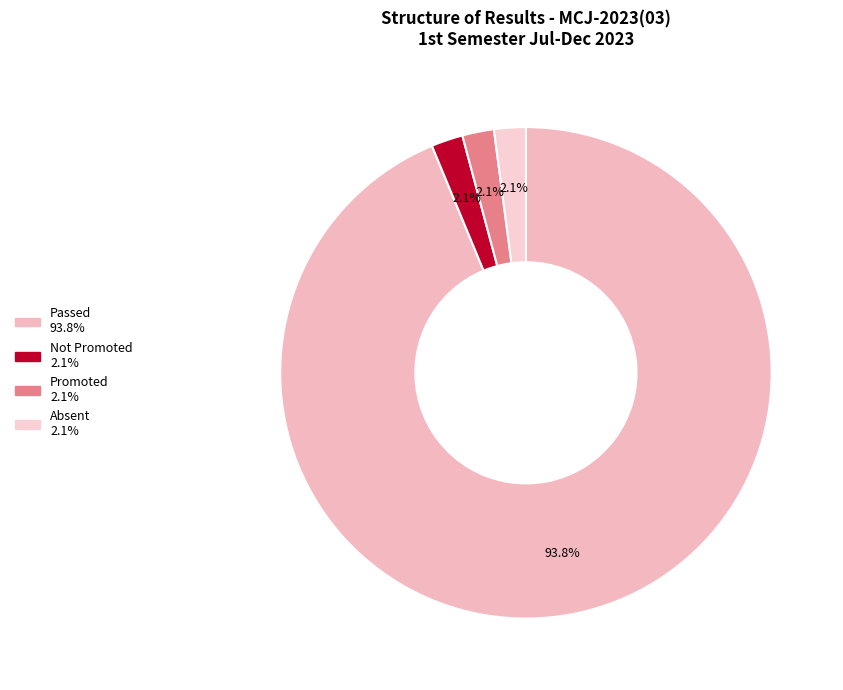

What percentage do Promoted and Not Promoted together represent?

4.2%